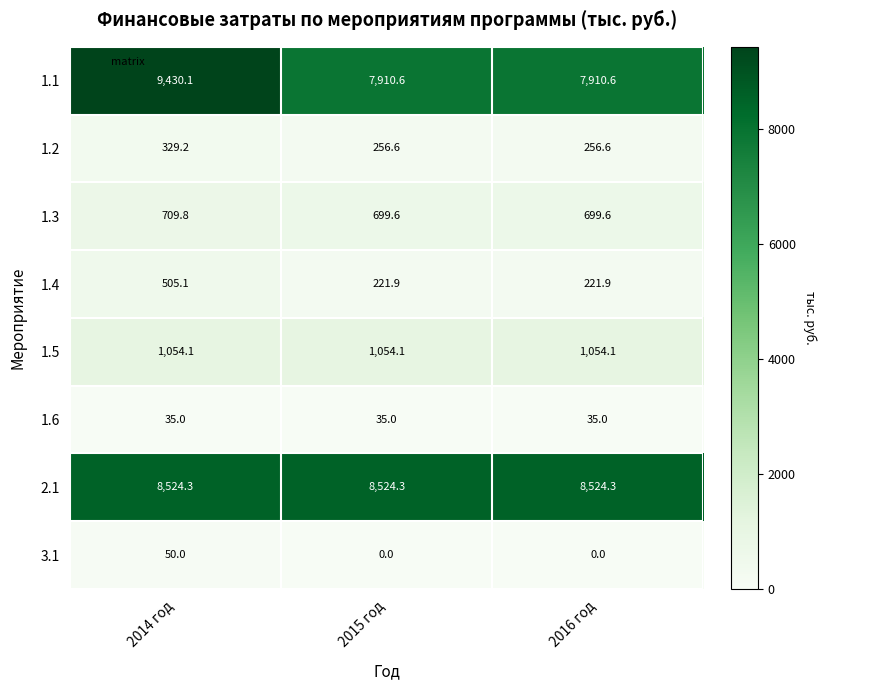

At which label does 1.1 reach its peak?

2014 год